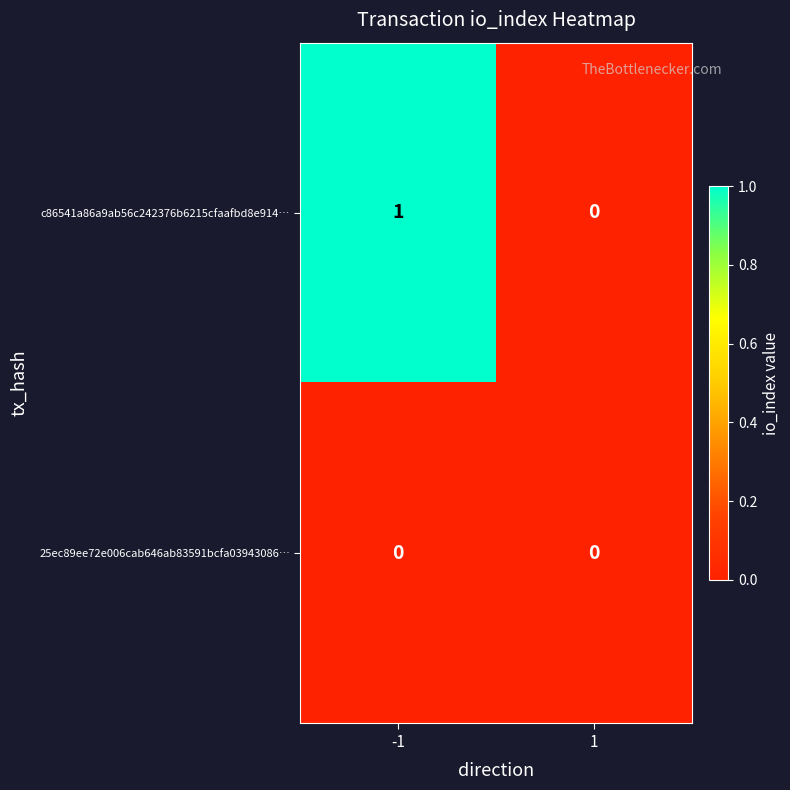

List the series in order of their overall mean, lowest first.

25ec89ee72e006cab646ab83591bcfa03943086…, c86541a86a9ab56c242376b6215cfaafbd8e914…